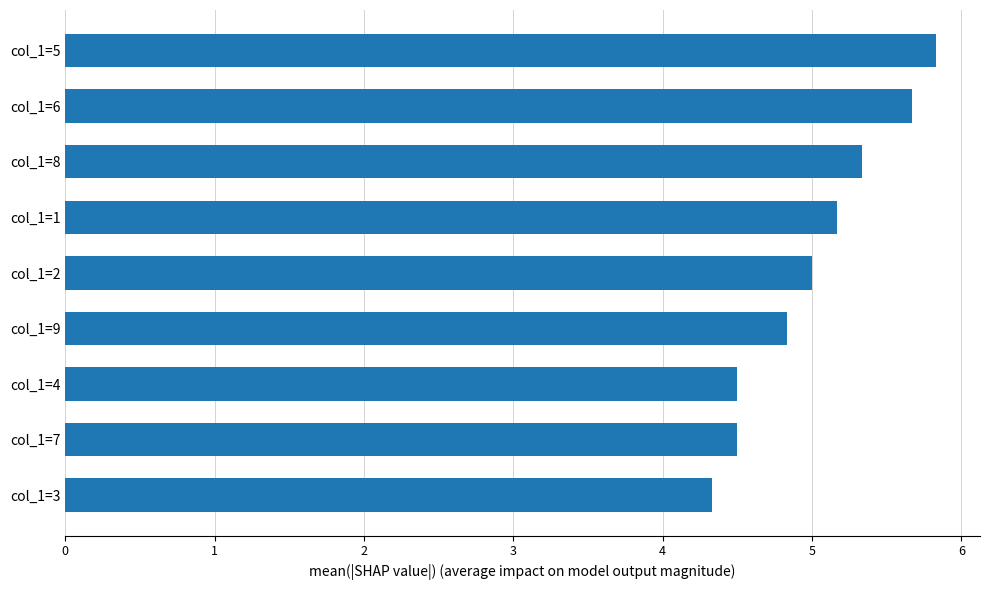

Reading bottom to top, list all the values displayed in this chart.

col_1=3=4.3	col_1=7=4.5	col_1=4=4.5	col_1=9=4.8	col_1=2=5.0	col_1=1=5.2	col_1=8=5.3	col_1=6=5.7	col_1=5=5.8